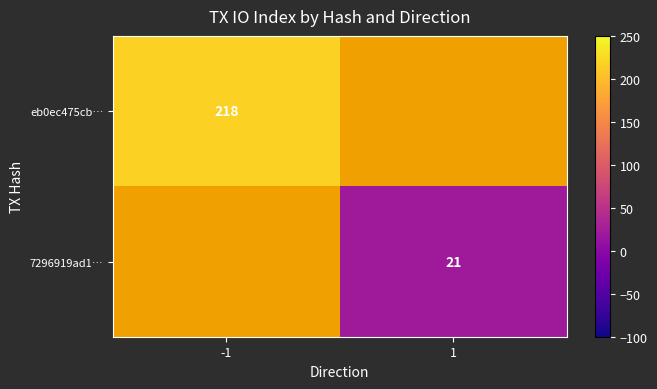

The 7296919ad1… series shows 21 at 1. True or false?

True